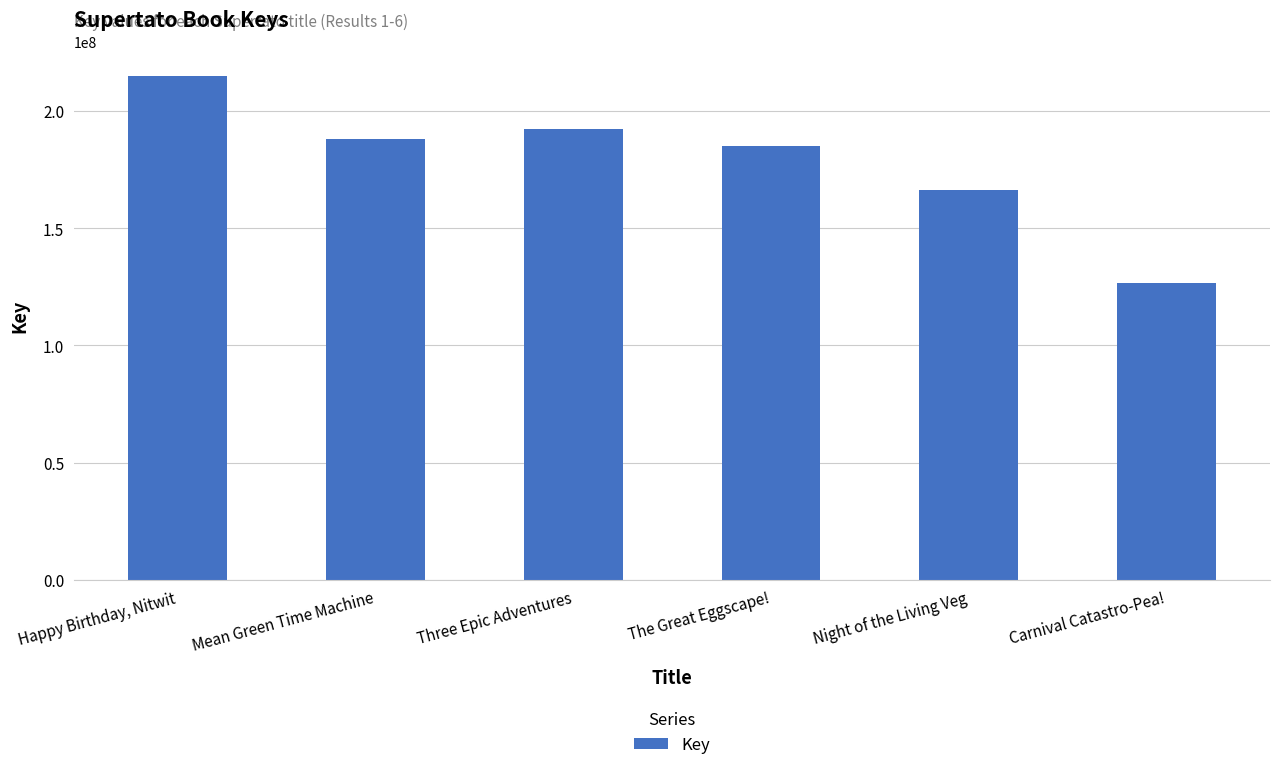

What is the change in value from The Great Eggscape! to Night of the Living Veg?

-18605124